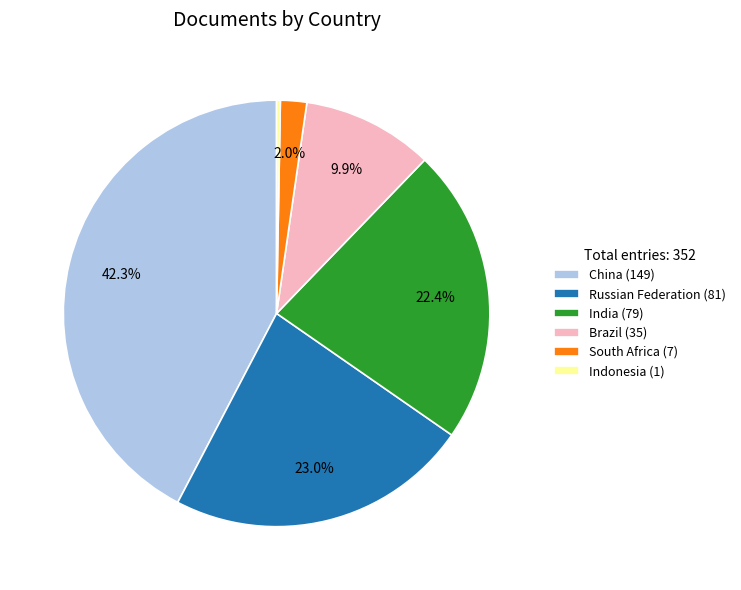

To the nearest percent, what is the average slice percentage?

17%